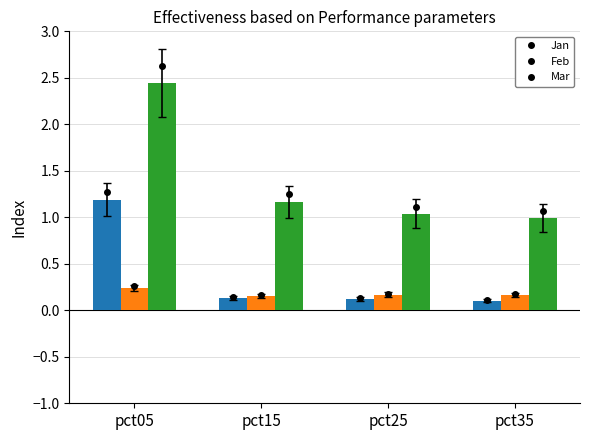

What is the sum of the Mar values at pct25 and pct05?

3.5